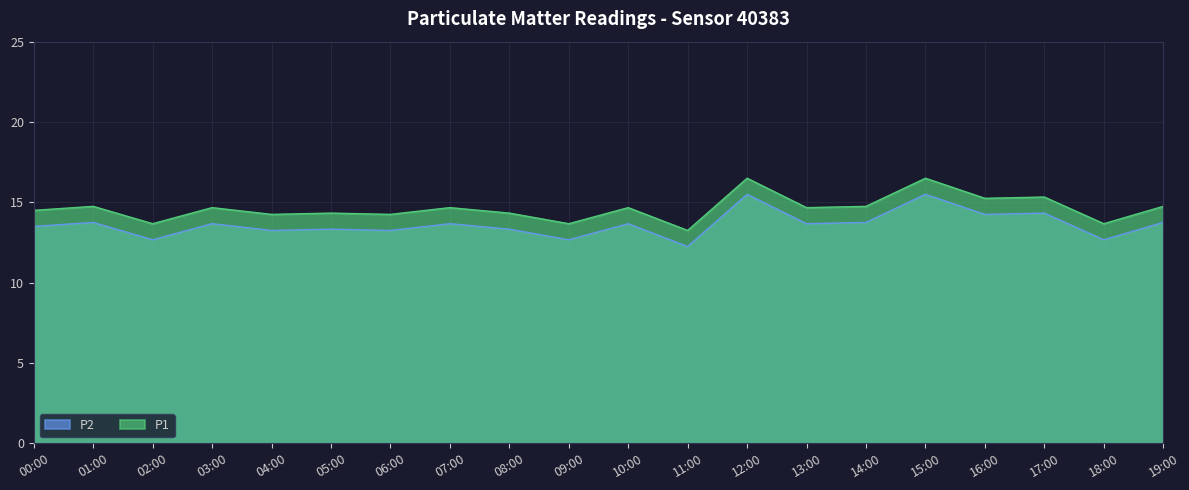

The value of P2 at 09:00 is 20.2. True or false?

False